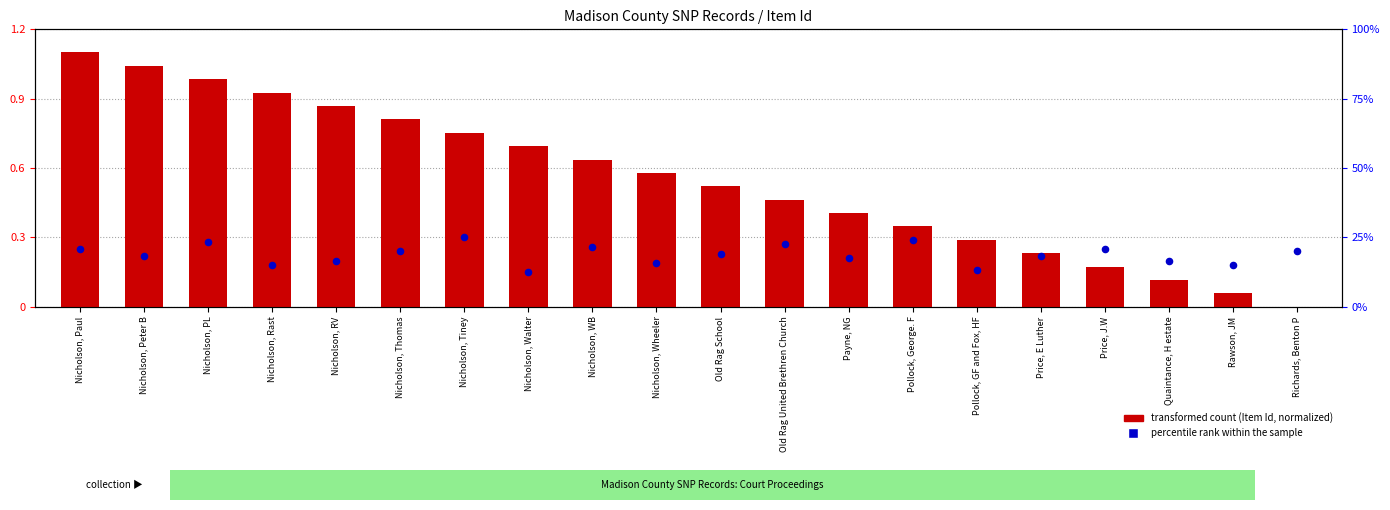

Is the value of transformed count at Nicholson, Paul greater than the value of percentile rank within the sample at Nicholson, Rast?

Yes